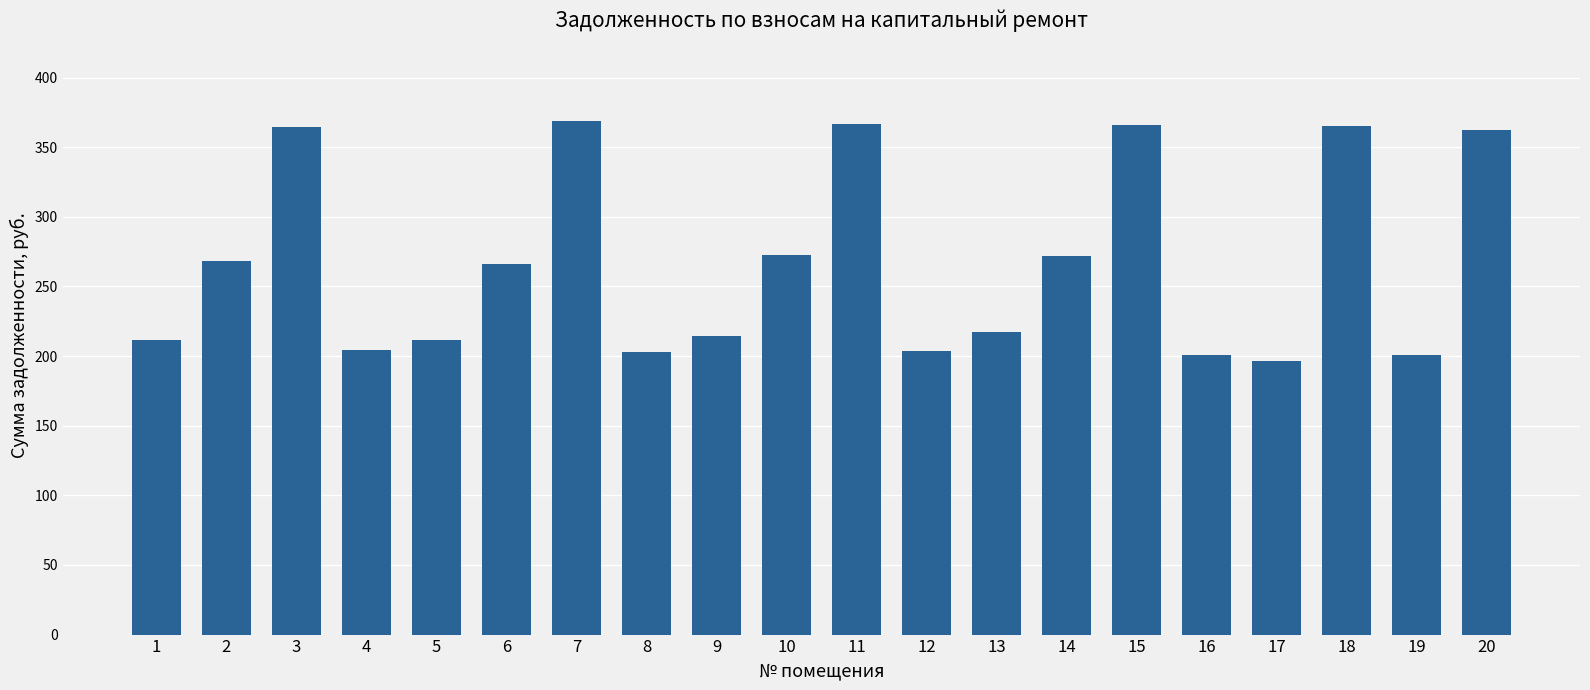

What is the value of the 17th bar from the left?

196.7